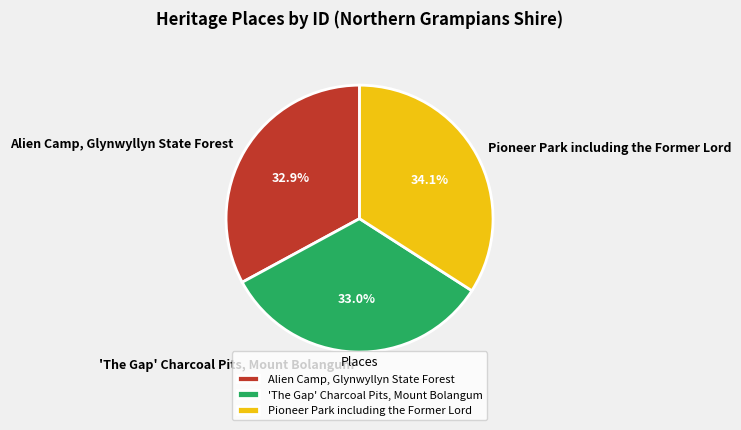

What percentage is the Alien Camp, Glynwyllyn State Forest slice, to the nearest percent?

33%